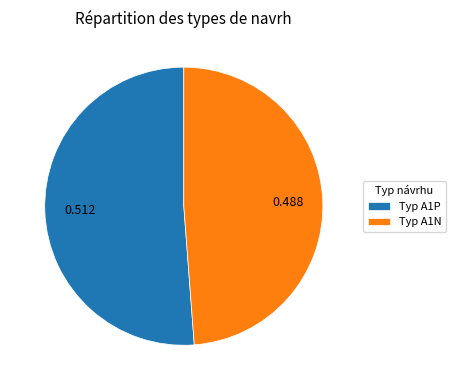

Rank the categories by value from highest to lowest.

Typ A1P, Typ A1N